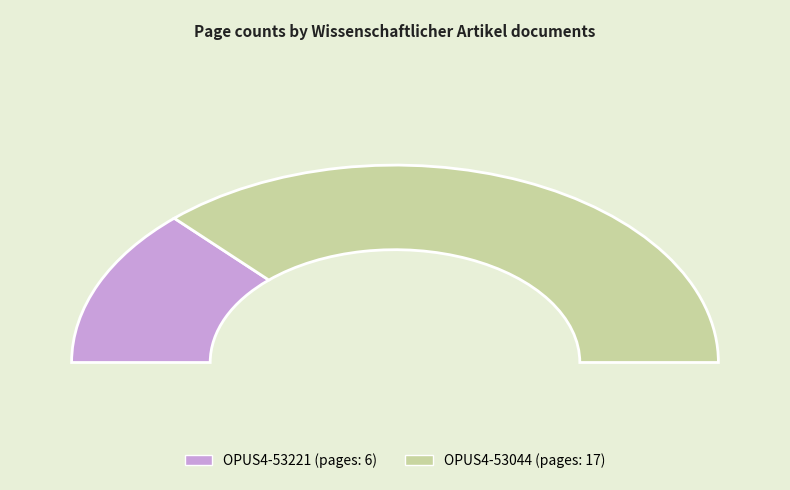

How much of the chart is everything except OPUS4-53044?

26.1%